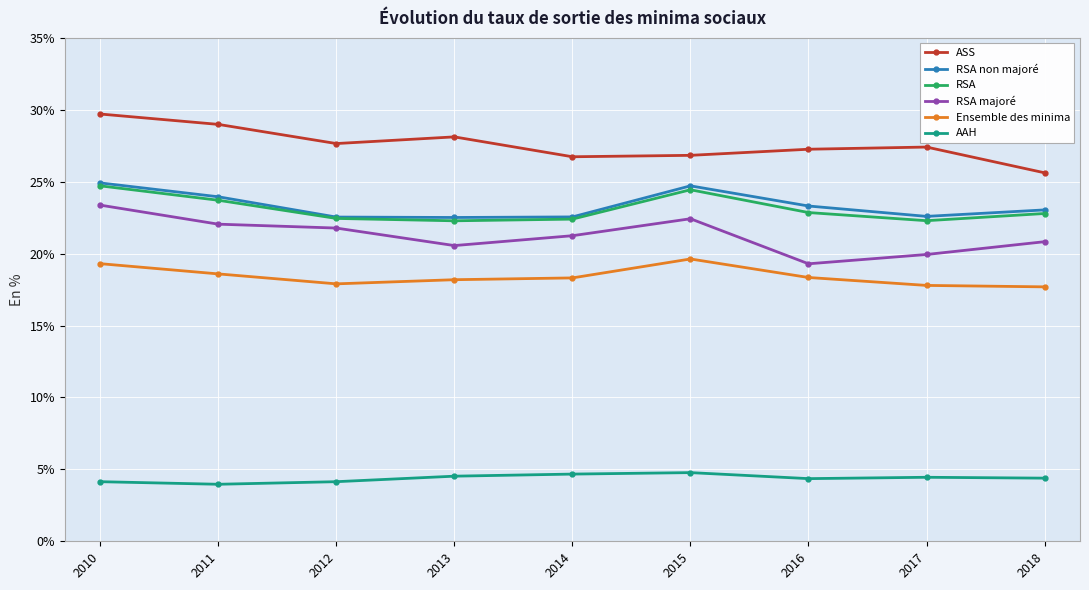

True or false: RSA and AAH intersect in this chart.

False